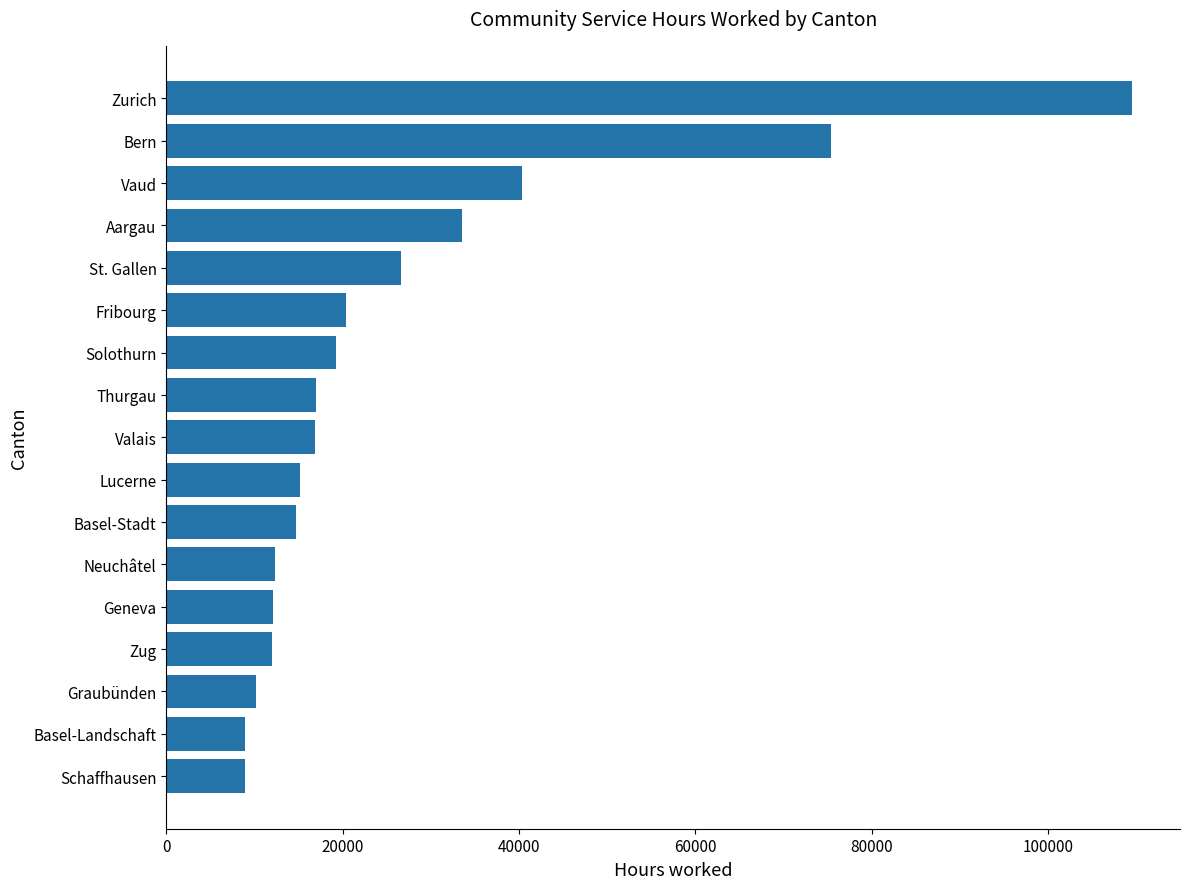

Where is the data nearest to the value 59184?

Bern